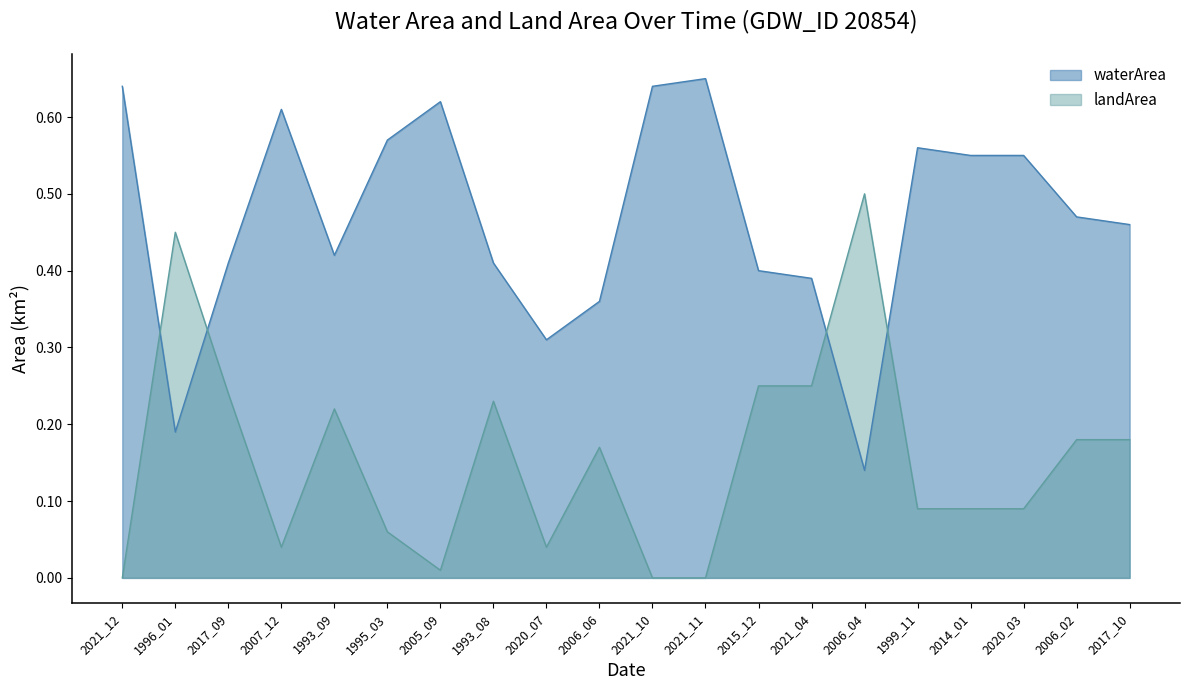

Where is waterArea nearest to the value 0?

2006_04